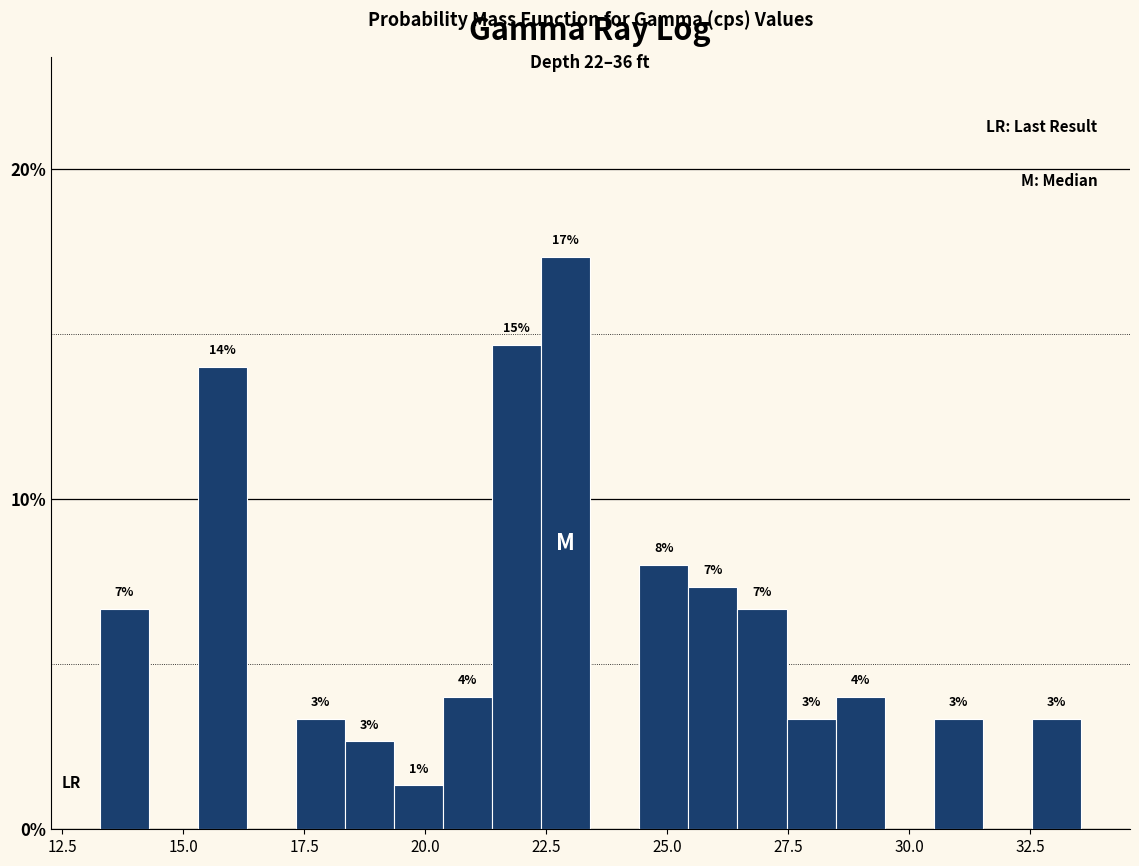

Read against the x-axis, roughly where is the centre of the tallest bar?

23.0